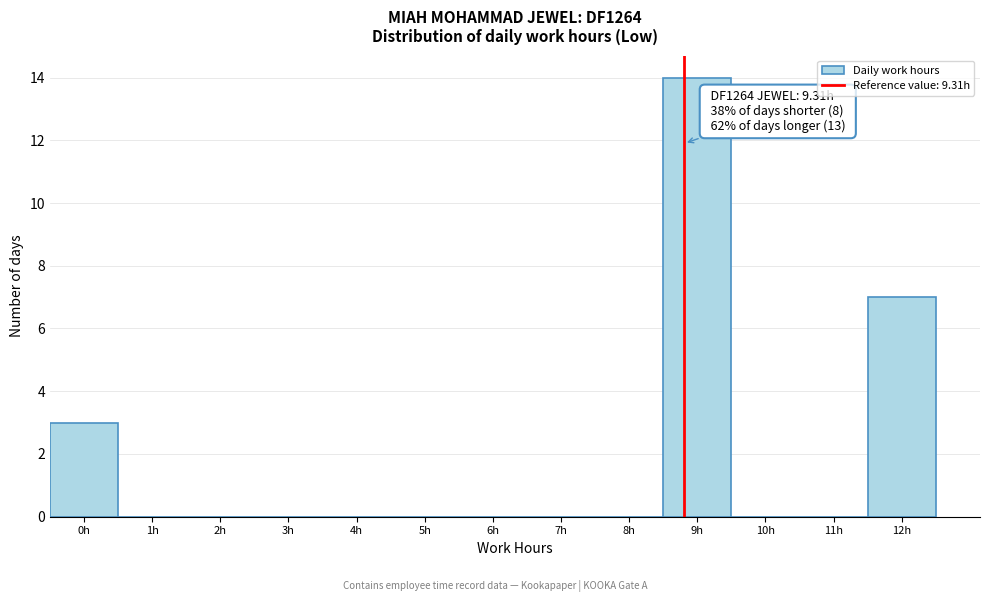

Reading left to right, what are all the values shown in this chart?

0h=3	1h=0	2h=0	3h=0	4h=0	5h=0	6h=0	7h=0	8h=0	9h=14	10h=0	11h=0	12h=7